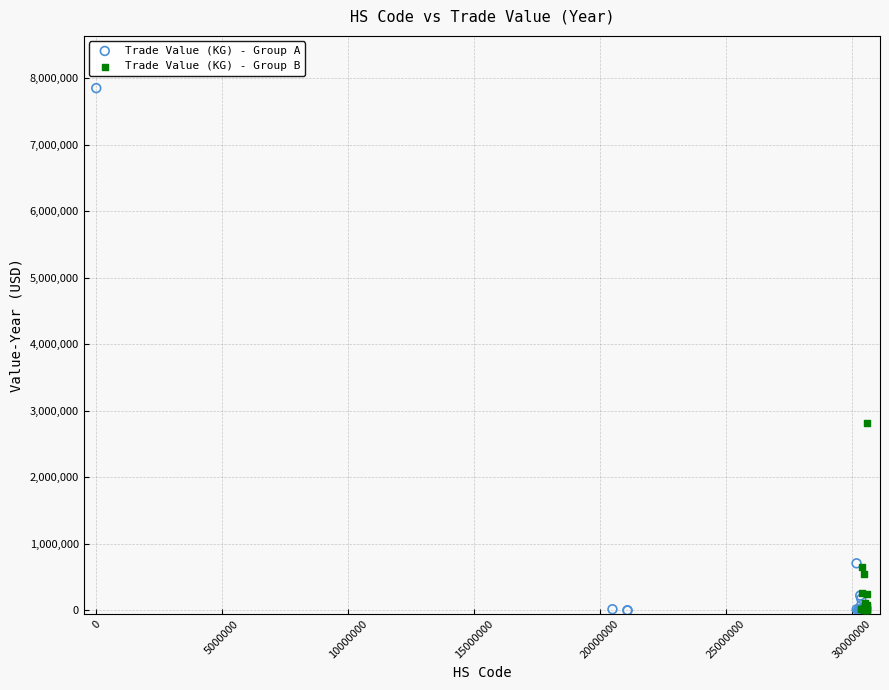

Which series has the largest Y range (max minus min)?

Trade Value (KG) - Group A